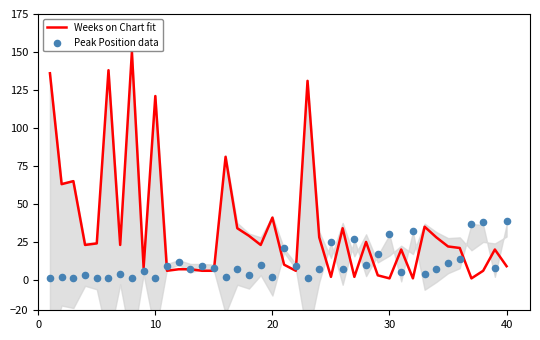

Which series has the largest total across all categories?

Weeks on Chart fit